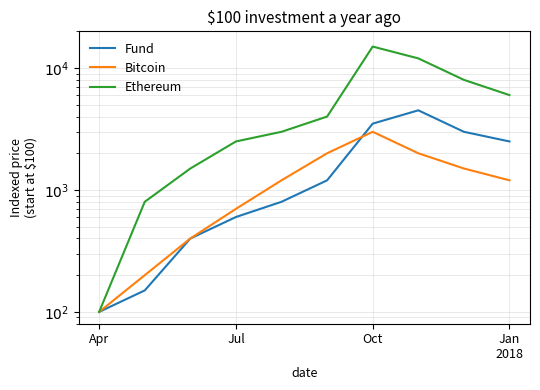

Which series has the largest range (max minus min)?

Ethereum